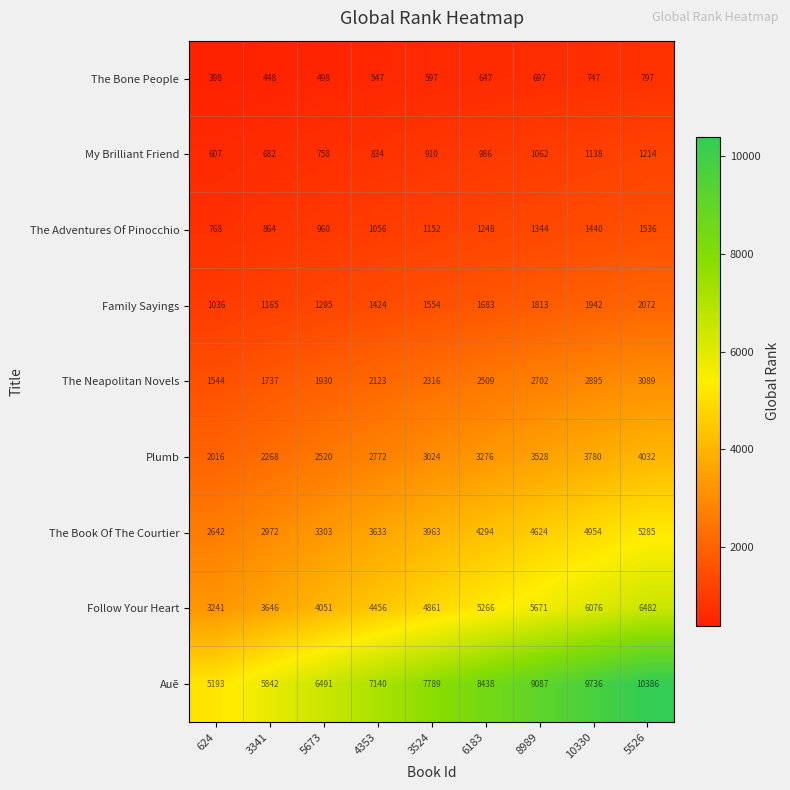

What is the difference between the maximum and minimum values in the Family Sayings series?

1036